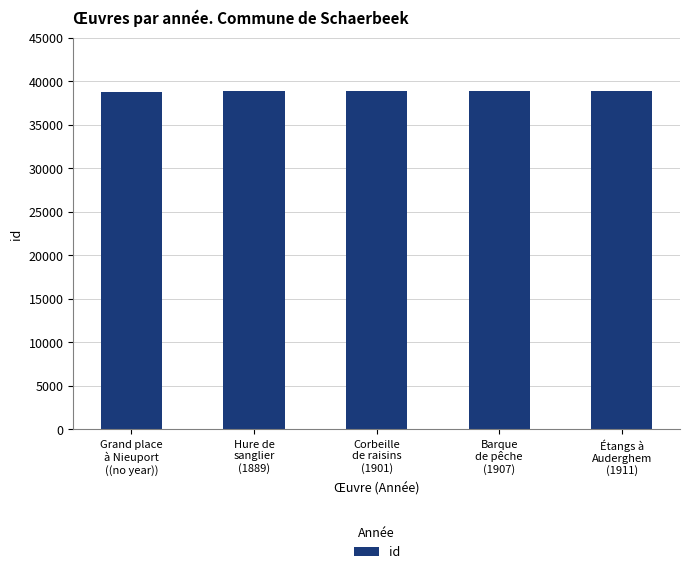

What is the change in value from Corbeille
de raisins
(1901) to Étangs à
Auderghem
(1911)?

-1